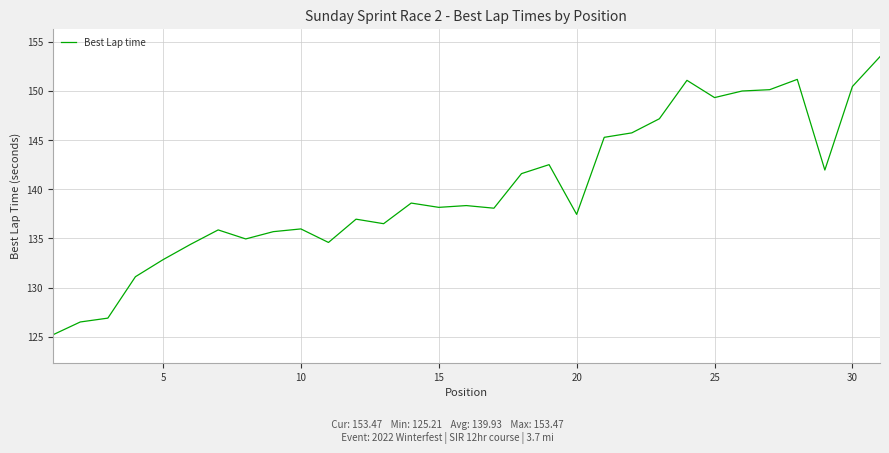

What is the minimum value shown in the chart?

125.2